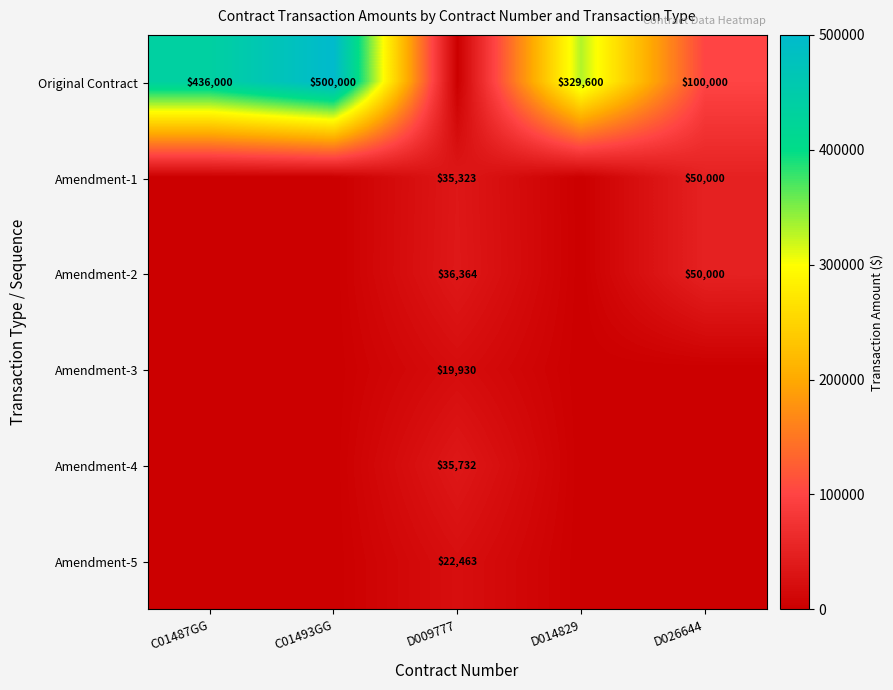

The Amendment-4 series shows 35732 at D009777. True or false?

True